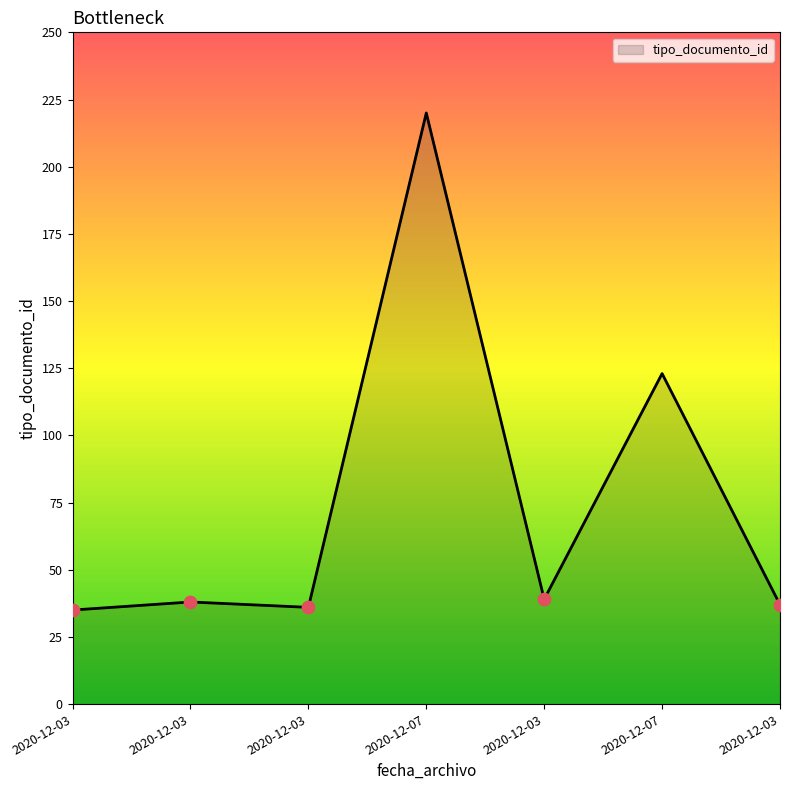

What is the ratio of the value at 2020-12-03 to the value at 2020-12-03?

1.0